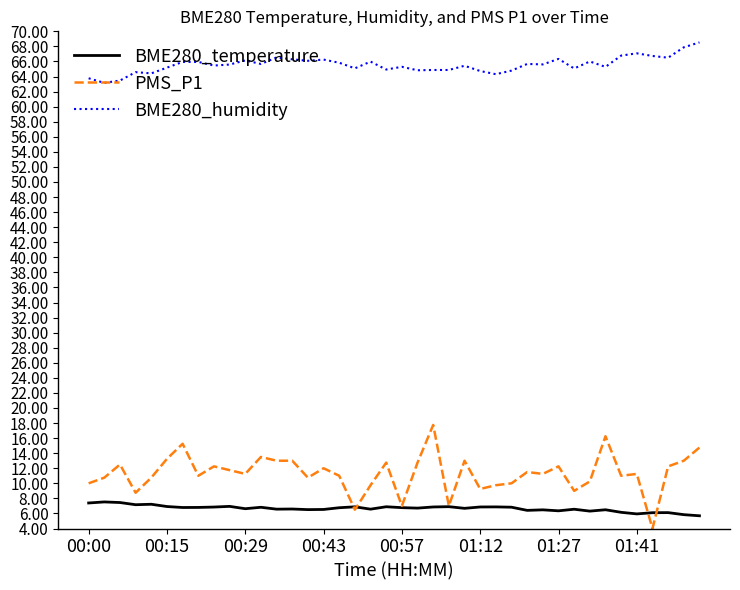

Which series has the largest total across all categories?

BME280_humidity